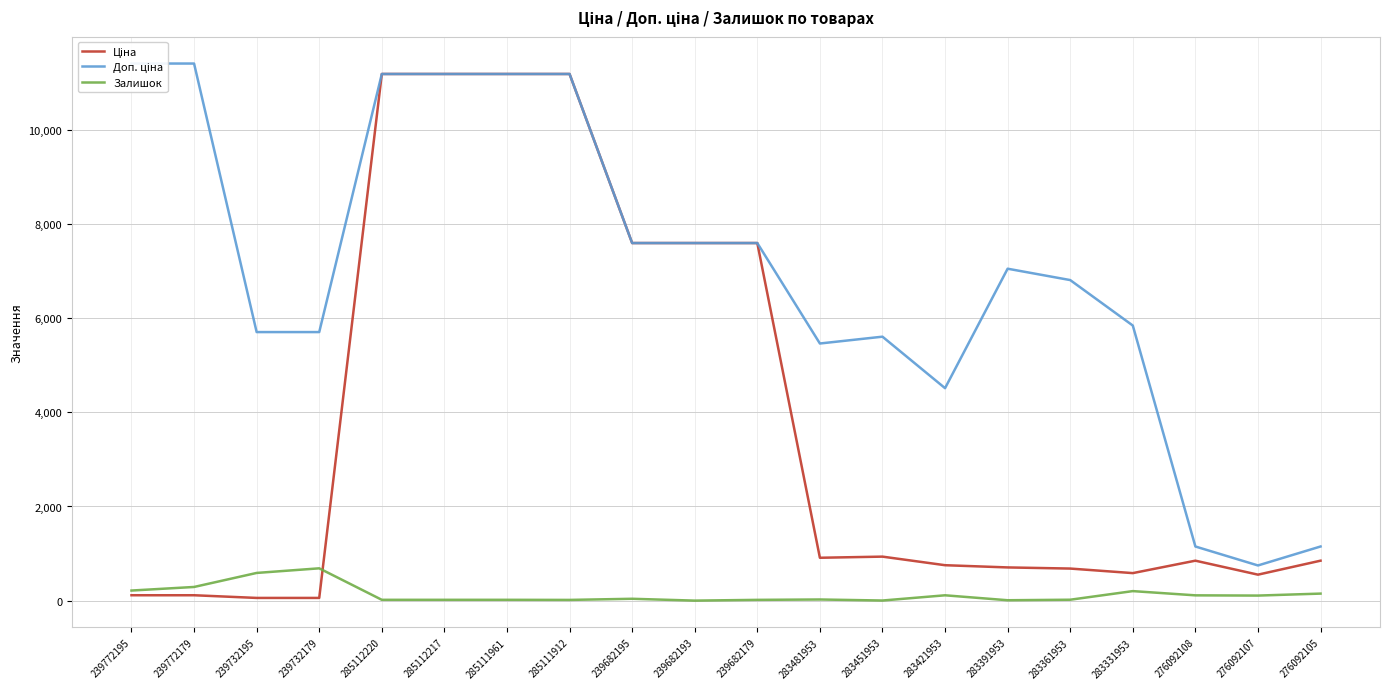

What is the maximum value shown in the chart?

11410.0